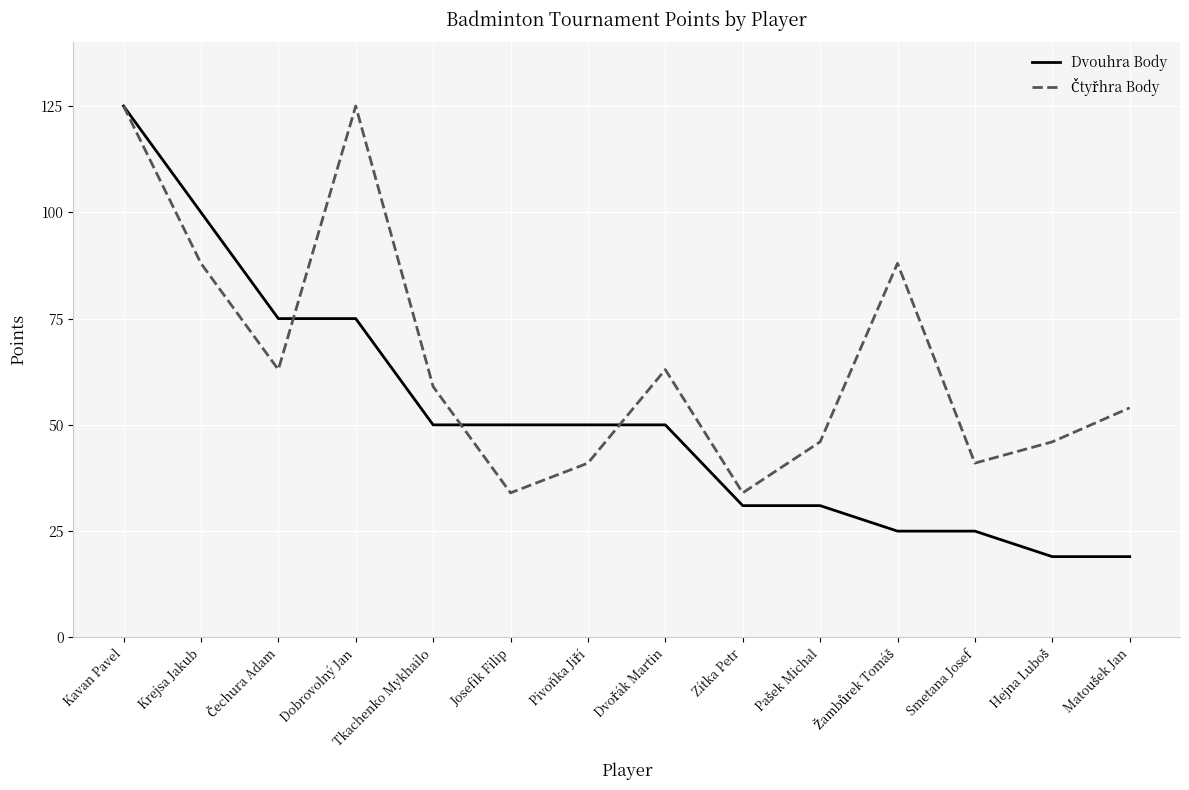

What position from the right is Josefik Filip?

9